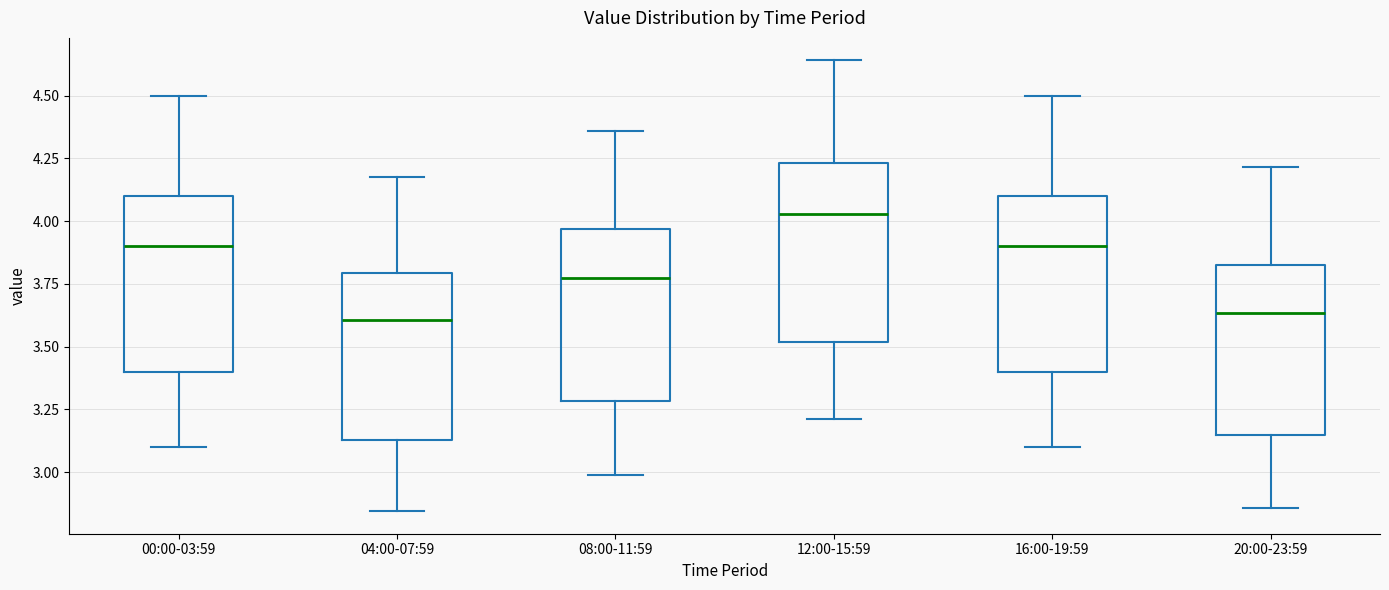

Where does the median line of the box for 08:00-11:59 sit on the y-axis? The values are not printed on the chart, so give them approximately, as read against the axis.

3.75